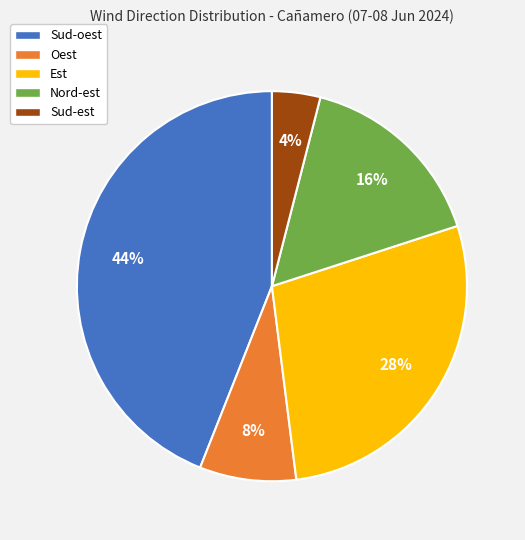

What percentage is the Est slice, to the nearest percent?

28%